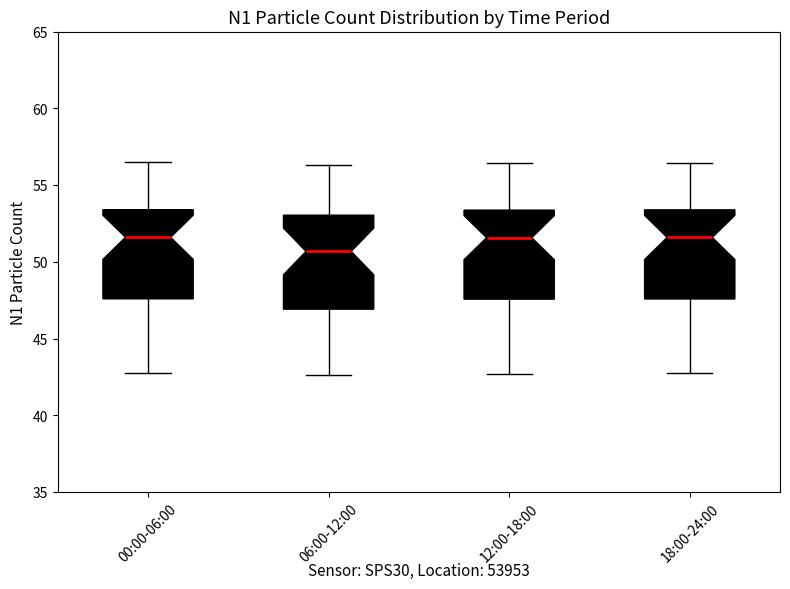

Where does the median line of the box for 18:00-24:00 sit on the y-axis? The values are not printed on the chart, so give them approximately, as read against the axis.

51.5